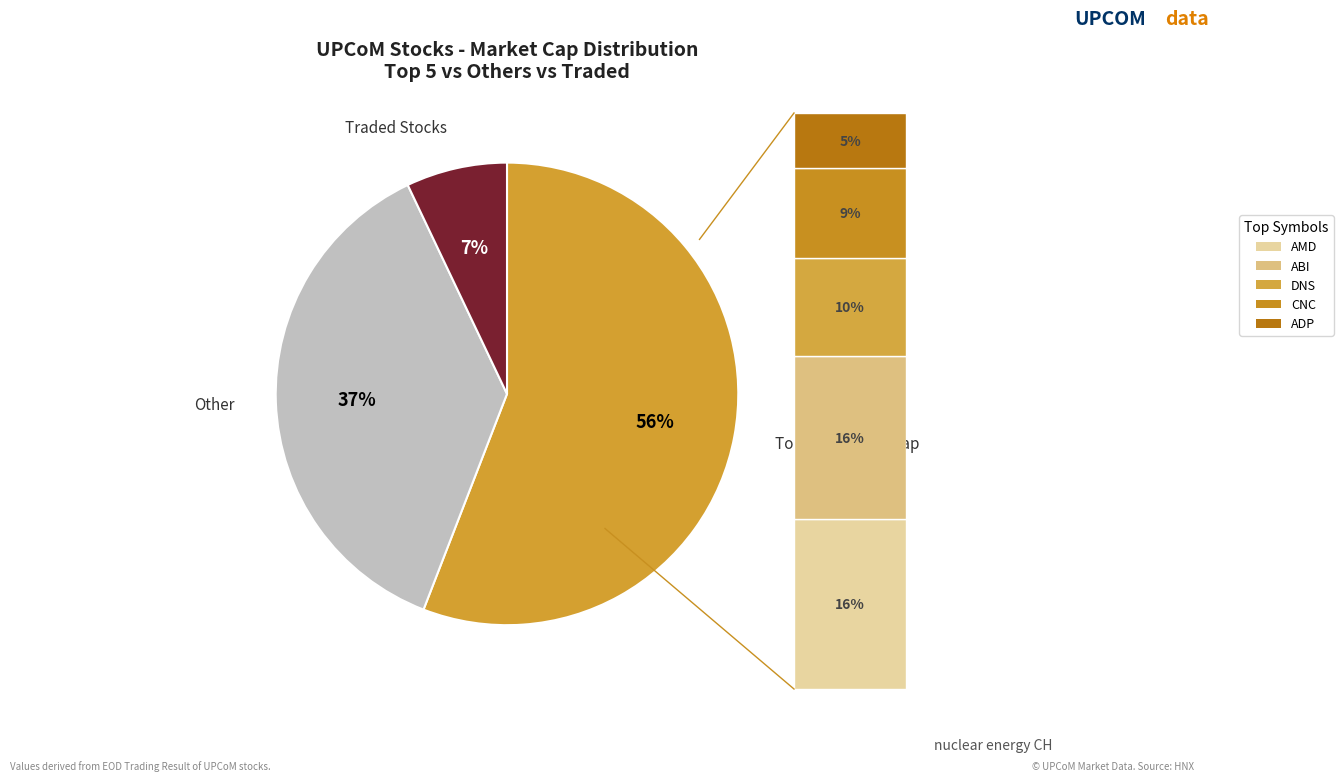

To the nearest percent, what is the average slice percentage?

33%